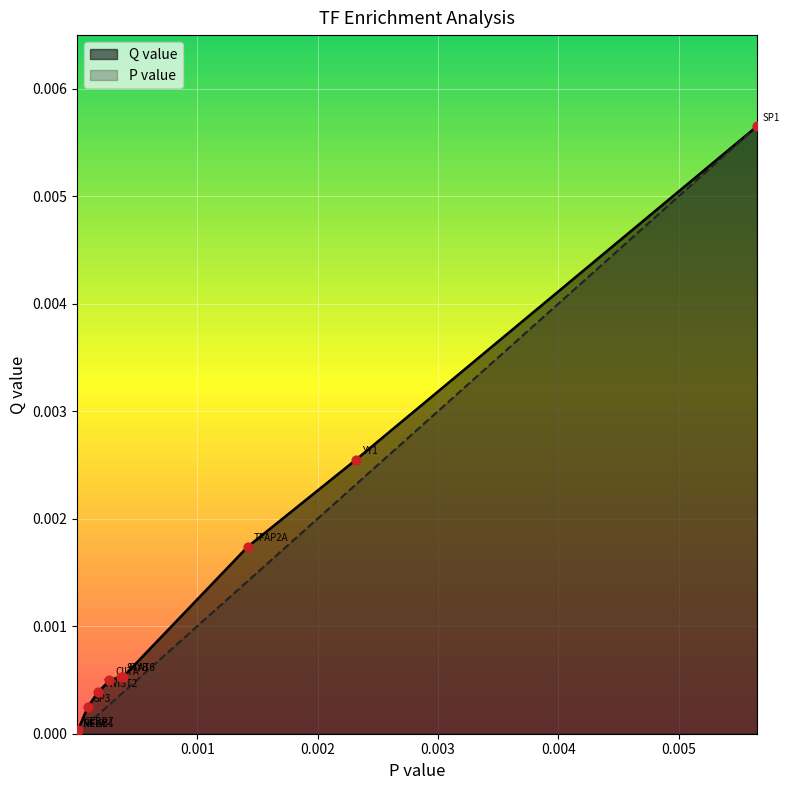

Which series has the widest spread of Y values?

P value